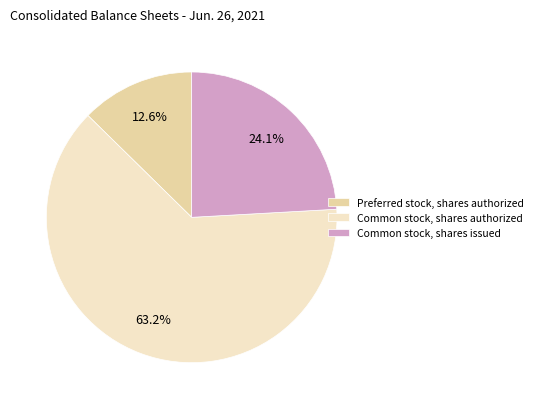

Rank the categories by value from lowest to highest.

Preferred stock, shares authorized, Common stock, shares issued, Common stock, shares authorized